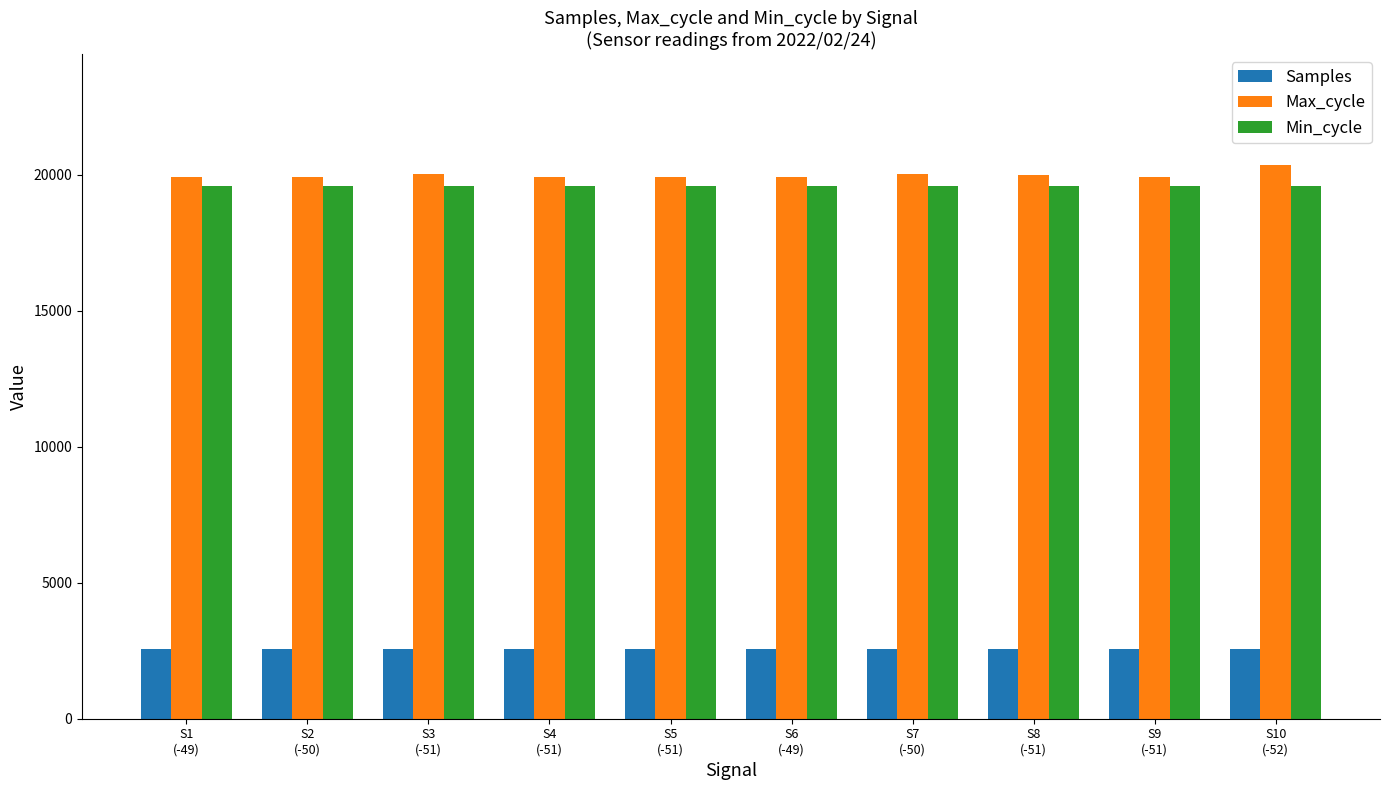

At how many categories does at least one series exceed 6292?

10